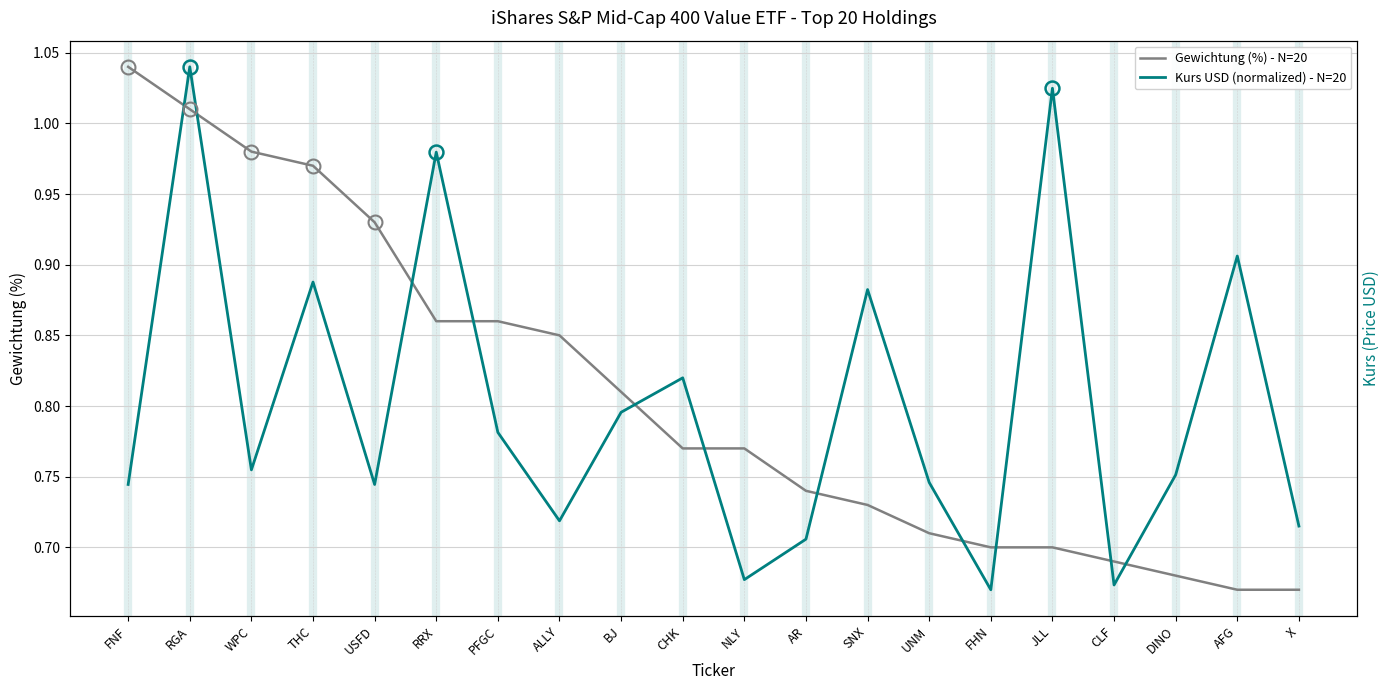

What is the difference between the highest and lowest values at SNX?

0.2